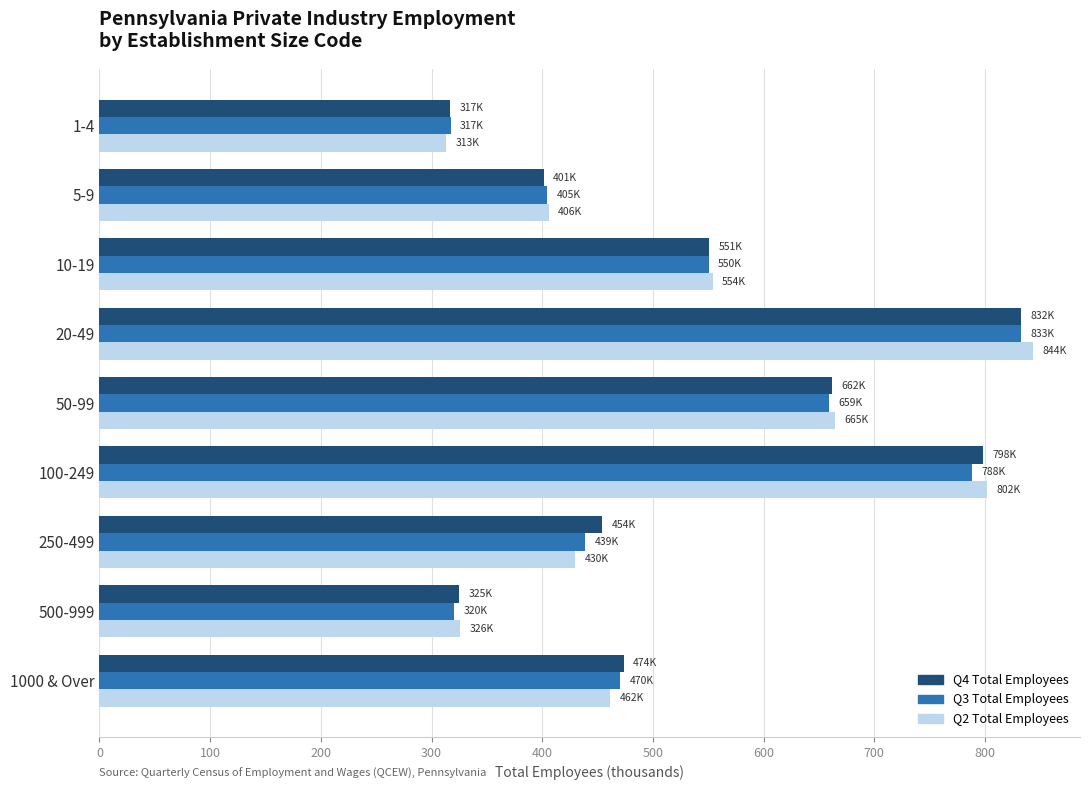

What is the difference between the maximum and second lowest values in the Q4 Total Employees series?

507.2